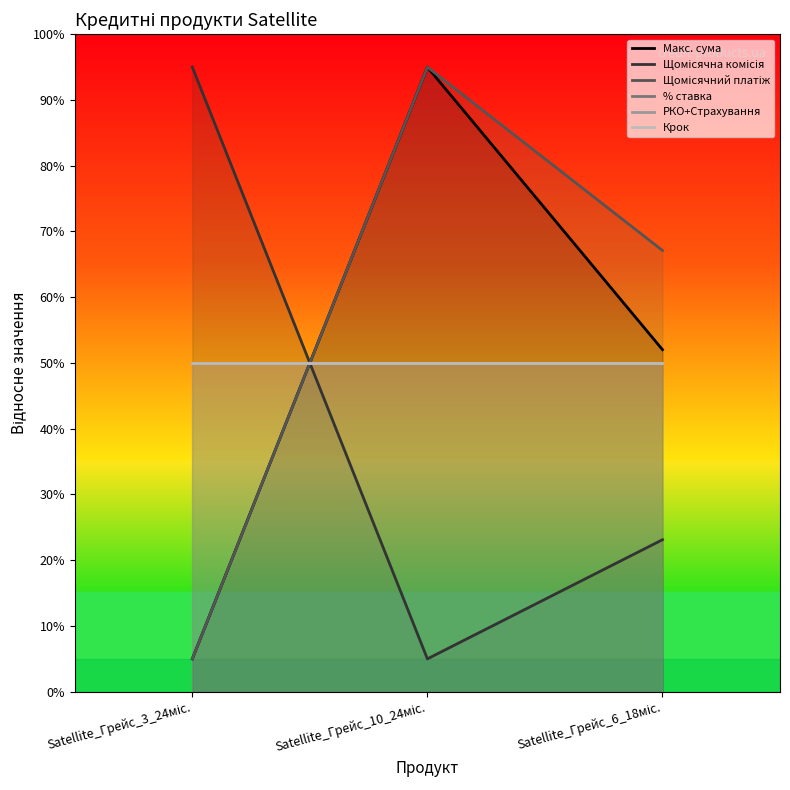

Which series has the widest spread of values?

Макс. сума